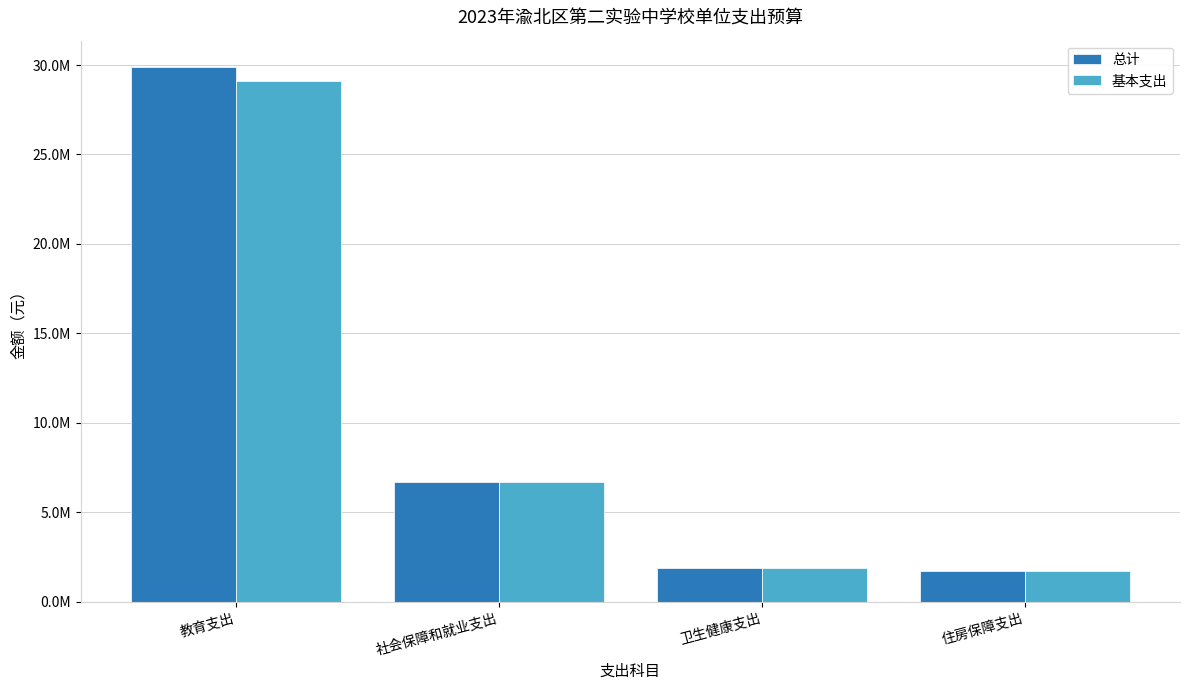

What is the label of the 2nd bar from the right?

卫生健康支出